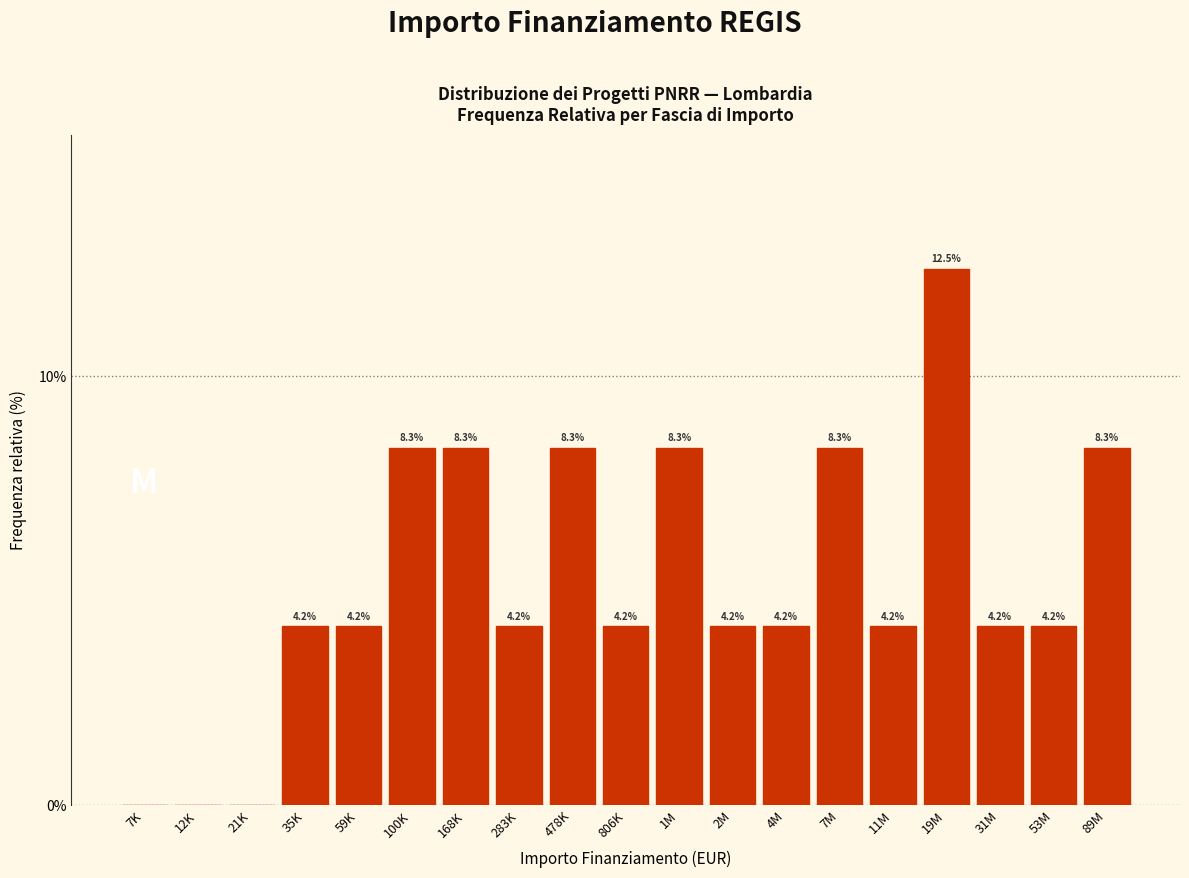

Reading left to right, what are all the values shown in this chart?

7K=0.0	12K=0.0	21K=0.0	35K=4.2	59K=4.2	100K=8.3	168K=8.3	283K=4.2	478K=8.3	806K=4.2	1M=8.3	2M=4.2	4M=4.2	7M=8.3	11M=4.2	19M=12.5	31M=4.2	53M=4.2	89M=8.3